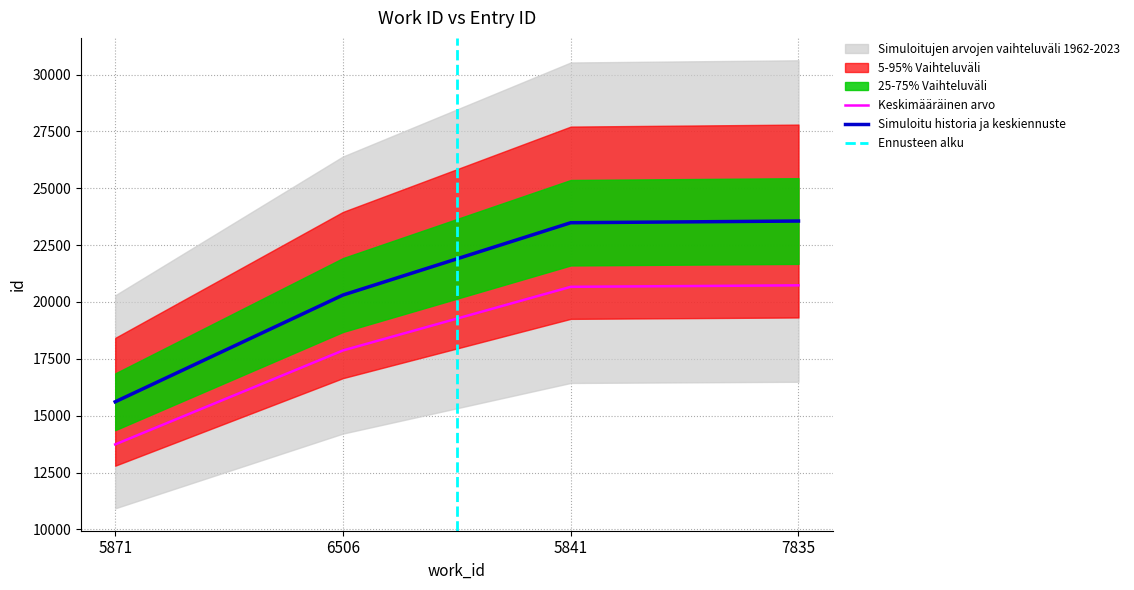

What value does the data have at 6506?

17868.4